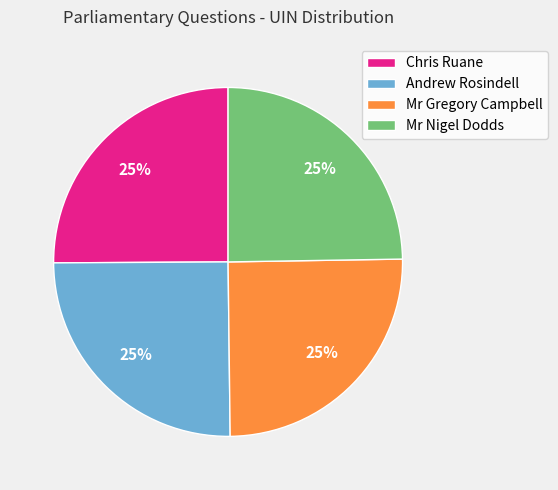

What is the ratio of the value at Andrew Rosindell to the value at Chris Ruane?

1.0